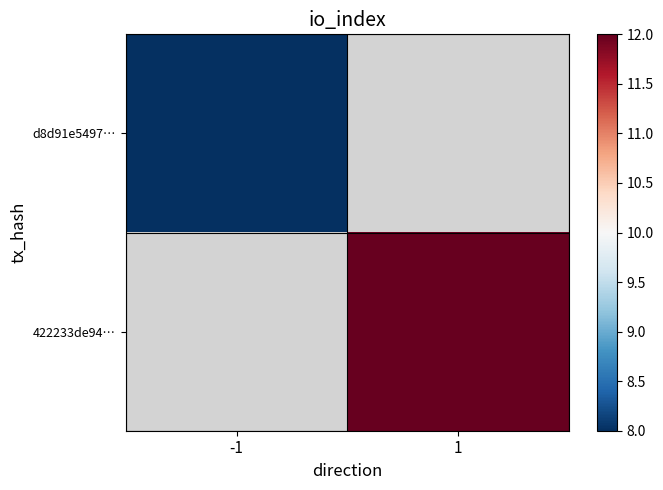

Which category has the lowest value in the d8d91e5497… series?

-1